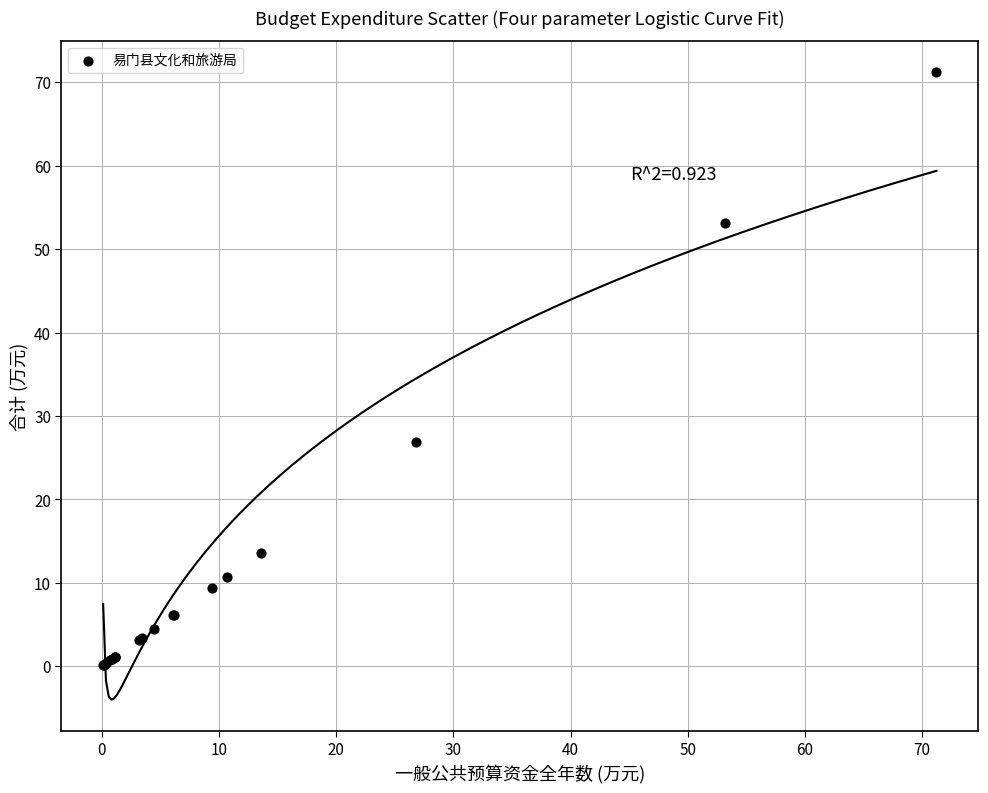

What Y value in the scatter plot is closest to 35?

26.9